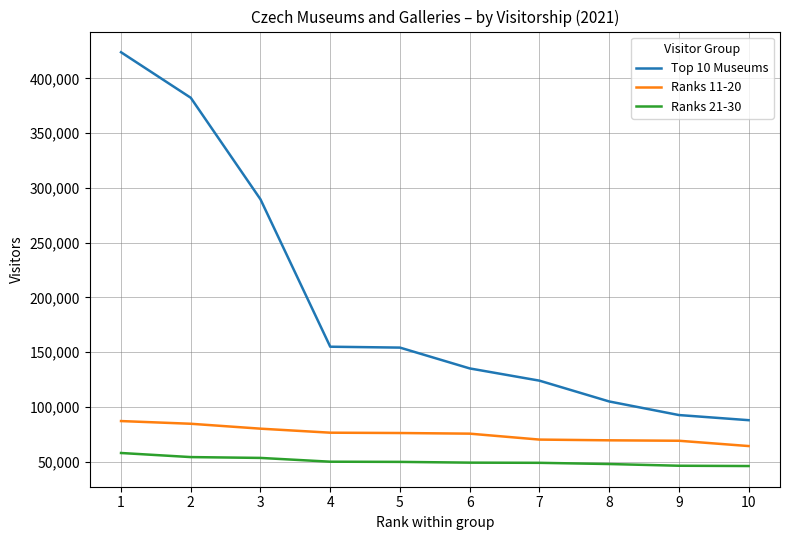

What is the minimum value shown in the chart?

45927